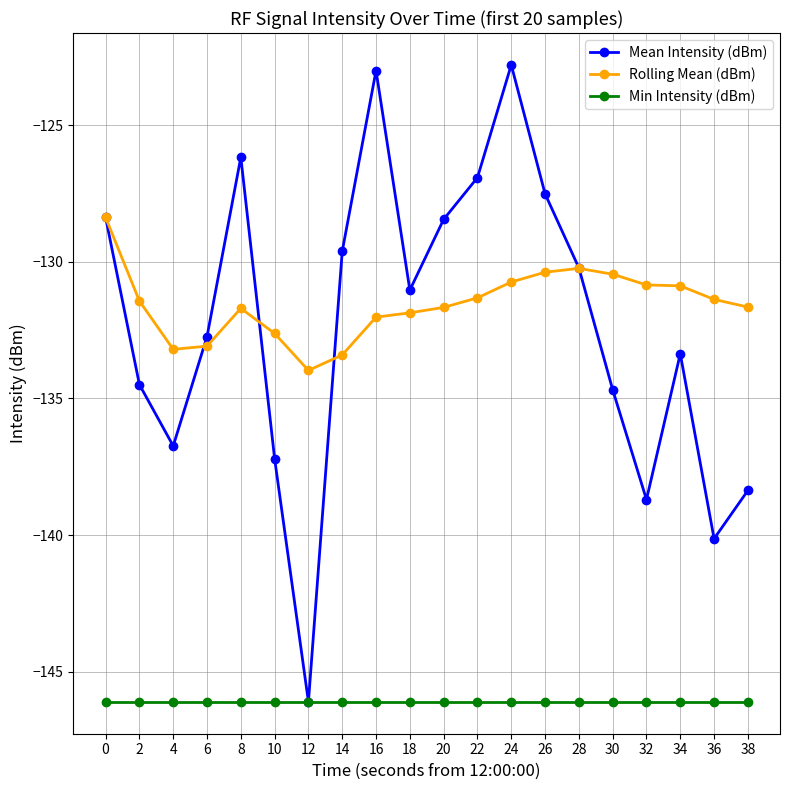

At which category does Mean Intensity (dBm) reach its first local peak?

8